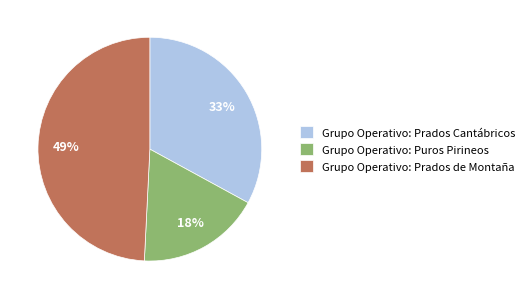

Does Grupo Operativo: Prados de Montaña account for over 50% of the chart?

No